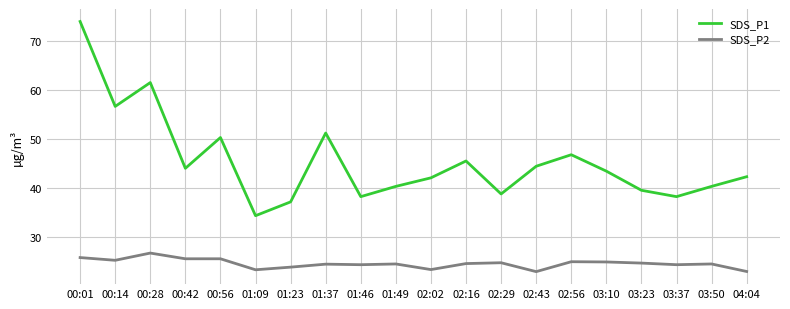

What are all the series names shown in the legend?

SDS_P1, SDS_P2